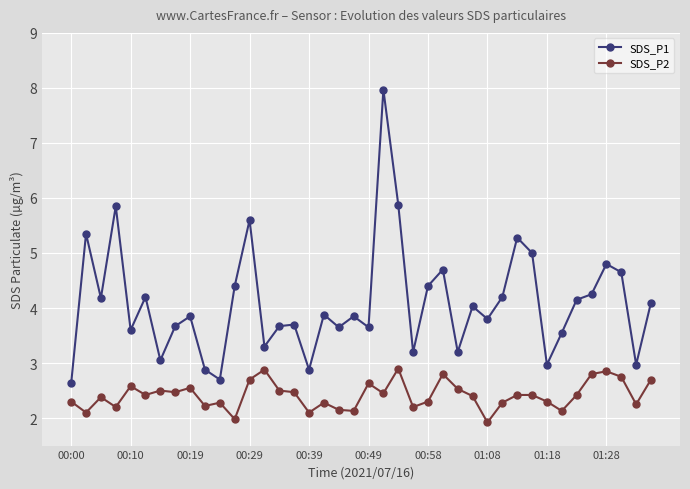

Which series has the largest total across all categories?

SDS_P1